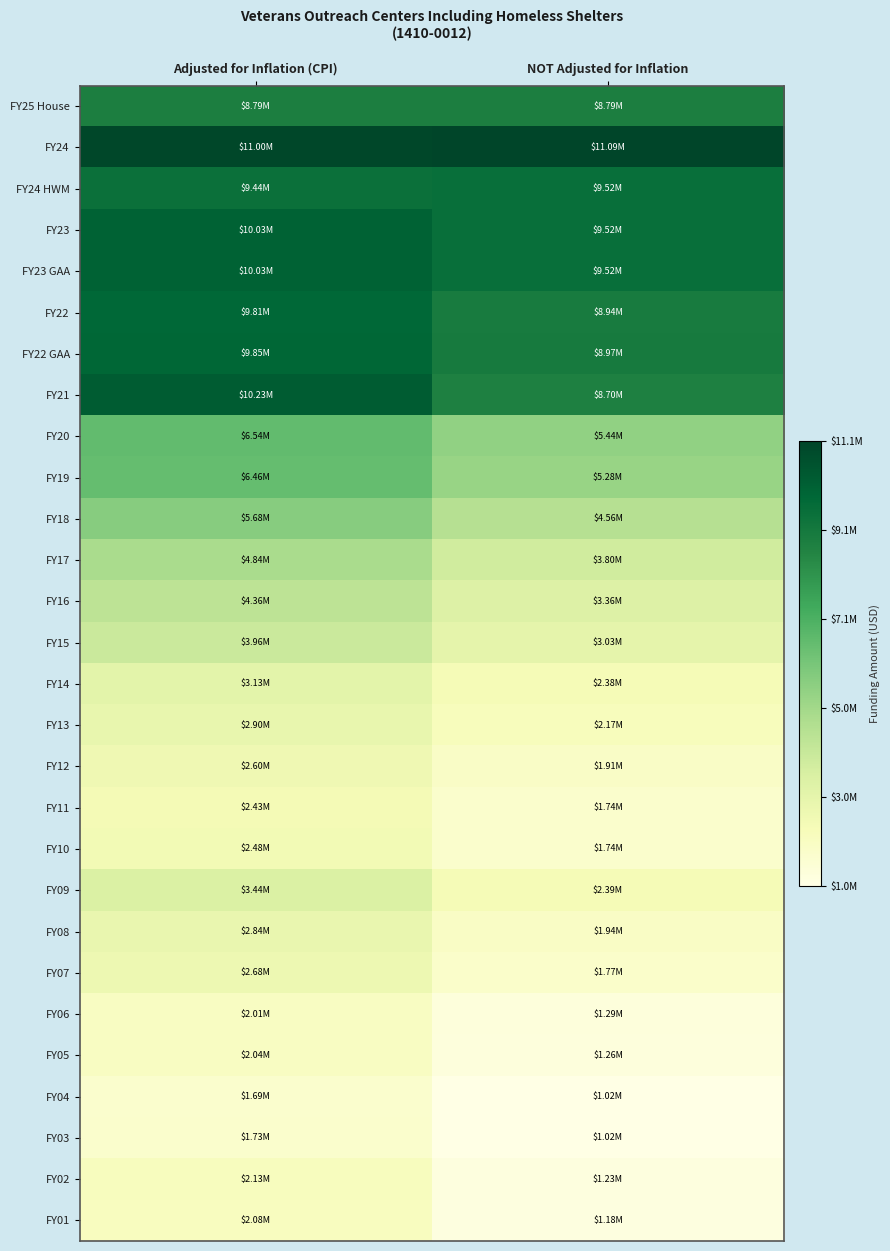

Reading left to right, what are all the values shown in this chart?

FY25 House: Adjusted for Inflation (CPI)=8790622	NOT Adjusted for Inflation=8790622
FY24: Adjusted for Inflation (CPI)=10997005	NOT Adjusted for Inflation=11094222
FY24 HWM: Adjusted for Inflation (CPI)=9435806	NOT Adjusted for Inflation=9519222
FY23: Adjusted for Inflation (CPI)=10025547	NOT Adjusted for Inflation=9519222
FY23 GAA: Adjusted for Inflation (CPI)=10025547	NOT Adjusted for Inflation=9519222
FY22: Adjusted for Inflation (CPI)=9813237	NOT Adjusted for Inflation=8944222
FY22 GAA: Adjusted for Inflation (CPI)=9846152	NOT Adjusted for Inflation=8974222
FY21: Adjusted for Inflation (CPI)=10228406	NOT Adjusted for Inflation=8699431
FY20: Adjusted for Inflation (CPI)=6541630	NOT Adjusted for Inflation=5439262
FY19: Adjusted for Inflation (CPI)=6455659	NOT Adjusted for Inflation=5284262
FY18: Adjusted for Inflation (CPI)=5682149	NOT Adjusted for Inflation=4556641
FY17: Adjusted for Inflation (CPI)=4839281	NOT Adjusted for Inflation=3795641
FY16: Adjusted for Inflation (CPI)=4360491	NOT Adjusted for Inflation=3357641
FY15: Adjusted for Inflation (CPI)=3959202	NOT Adjusted for Inflation=3028520
FY14: Adjusted for Inflation (CPI)=3128385	NOT Adjusted for Inflation=2376001
FY13: Adjusted for Inflation (CPI)=2898414	NOT Adjusted for Inflation=2167611
FY12: Adjusted for Inflation (CPI)=2600468	NOT Adjusted for Inflation=1912555
FY11: Adjusted for Inflation (CPI)=2433490	NOT Adjusted for Inflation=1738686
FY10: Adjusted for Inflation (CPI)=2481764	NOT Adjusted for Inflation=1738686
FY09: Adjusted for Inflation (CPI)=3444651	NOT Adjusted for Inflation=2389748
FY08: Adjusted for Inflation (CPI)=2840243	NOT Adjusted for Inflation=1943222
FY07: Adjusted for Inflation (CPI)=2684460	NOT Adjusted for Inflation=1770942
FY06: Adjusted for Inflation (CPI)=2013124	NOT Adjusted for Inflation=1294420
FY05: Adjusted for Inflation (CPI)=2040398	NOT Adjusted for Inflation=1264200
FY04: Adjusted for Inflation (CPI)=1693423	NOT Adjusted for Inflation=1018615
FY03: Adjusted for Inflation (CPI)=1730777	NOT Adjusted for Inflation=1018615
FY02: Adjusted for Inflation (CPI)=2131859	NOT Adjusted for Inflation=1227620
FY01: Adjusted for Inflation (CPI)=2083403	NOT Adjusted for Inflation=1178842